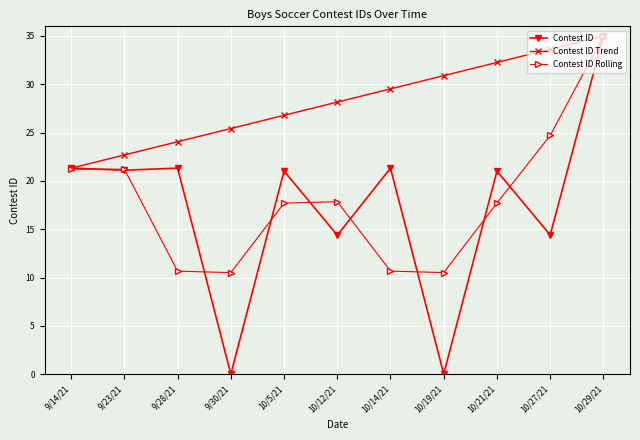

The value of Contest ID Trend at 10/27/21 is 14.0. True or false?

False